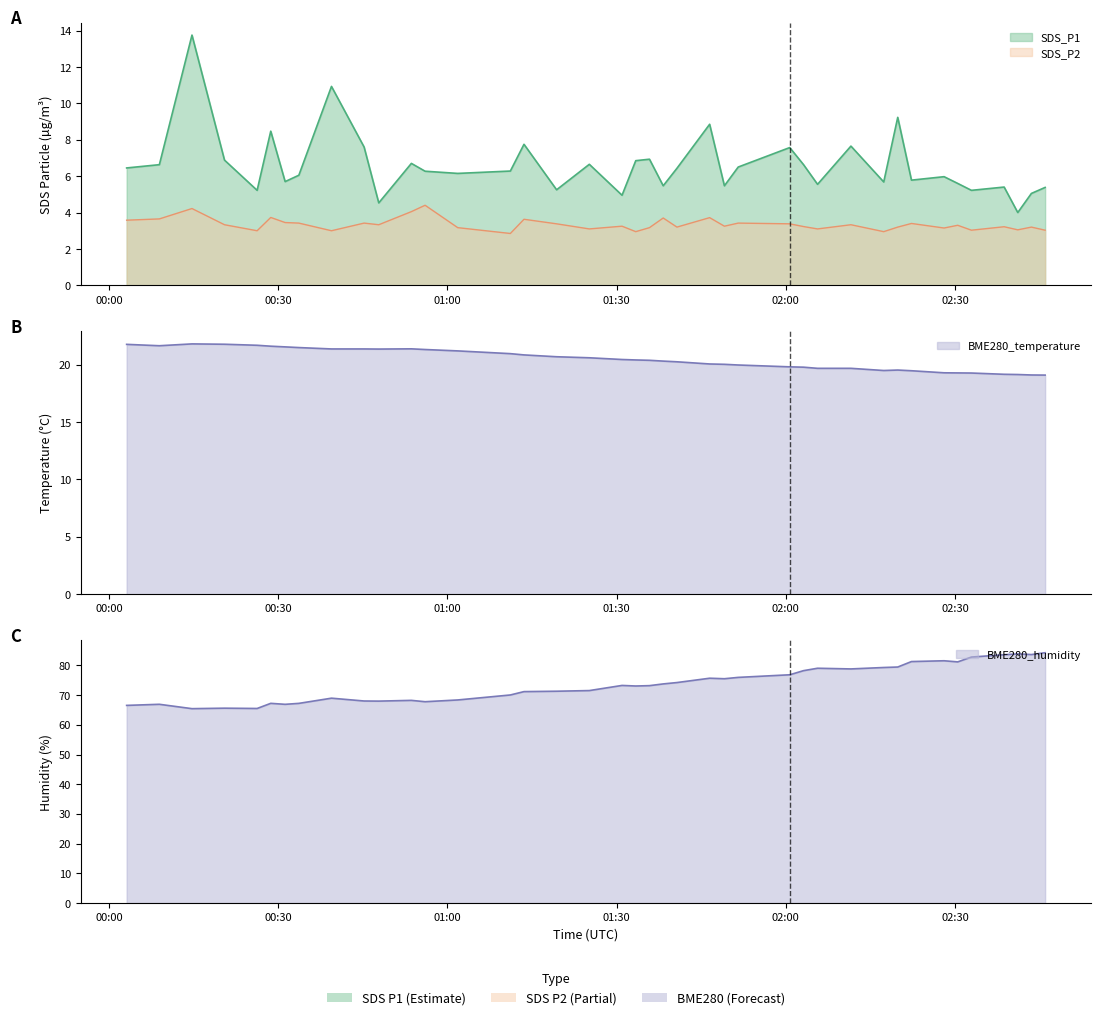

What is the value of the BME280_temperature point at the 1st from the left?

21.8